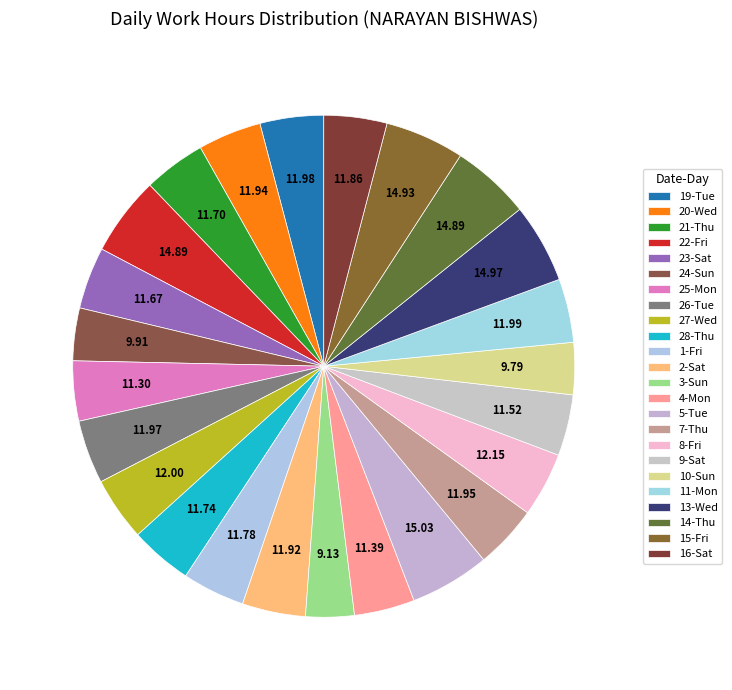

What percentage is the 14-Thu slice, to the nearest percent?

5%